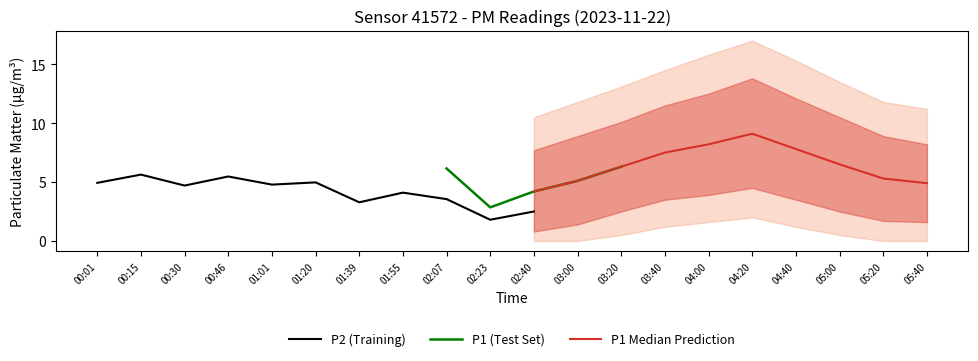

What position from the right is 03:20?

8